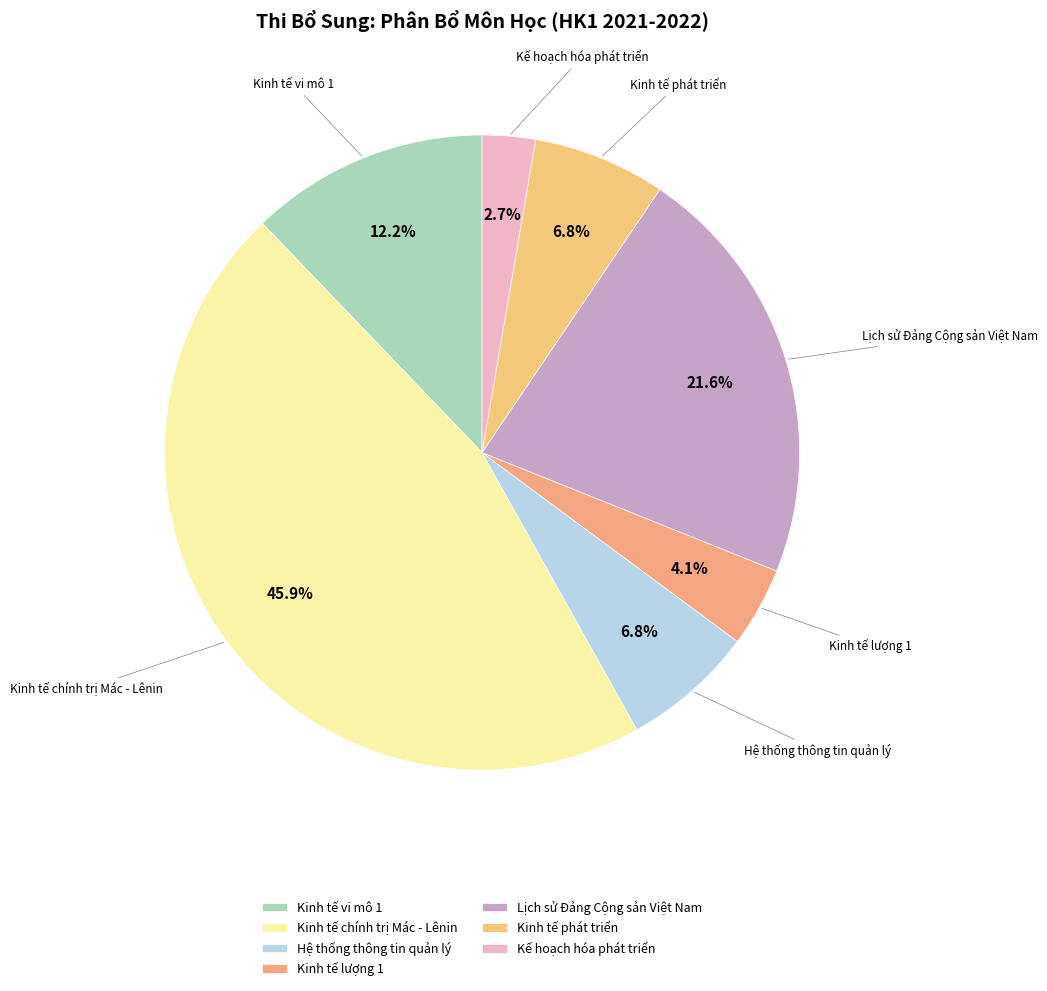

To the nearest percent, what is the difference between the largest and smallest slice percentages?

43%